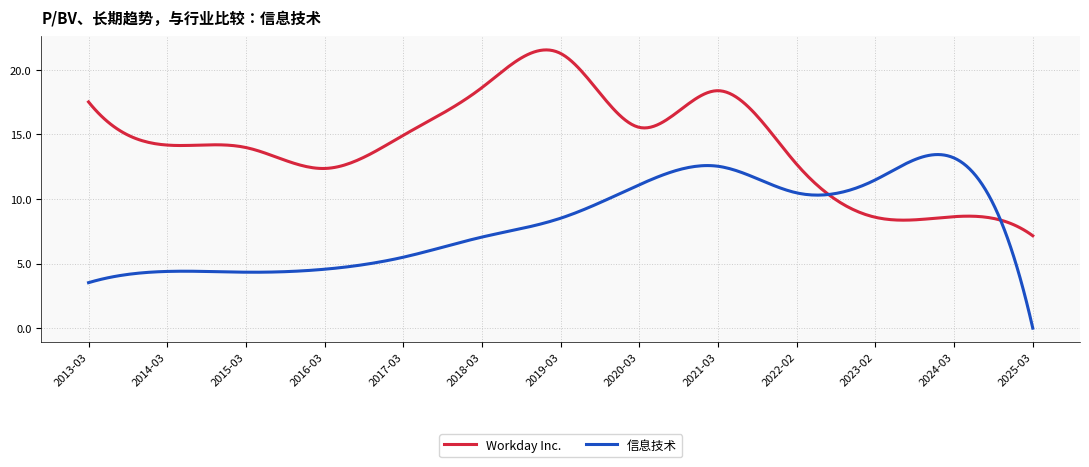

Which series has the largest total across all categories?

Workday Inc.